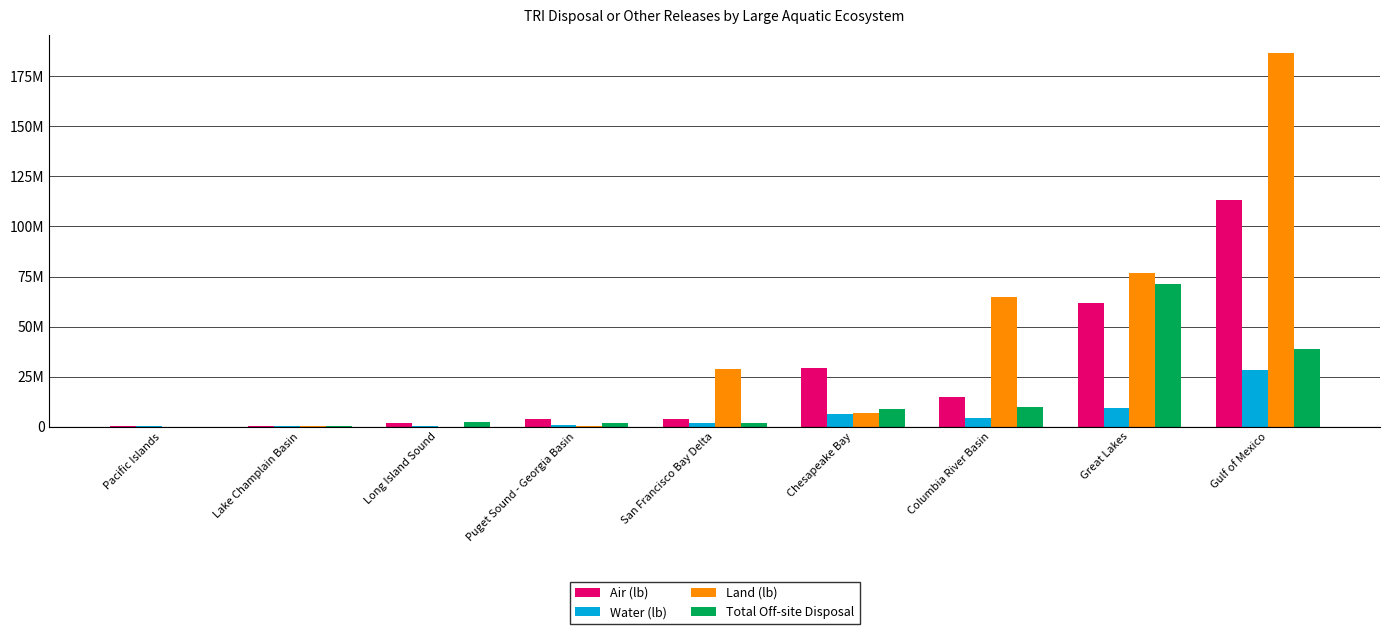

What is the label of the 8th bar from the right?

Lake Champlain Basin